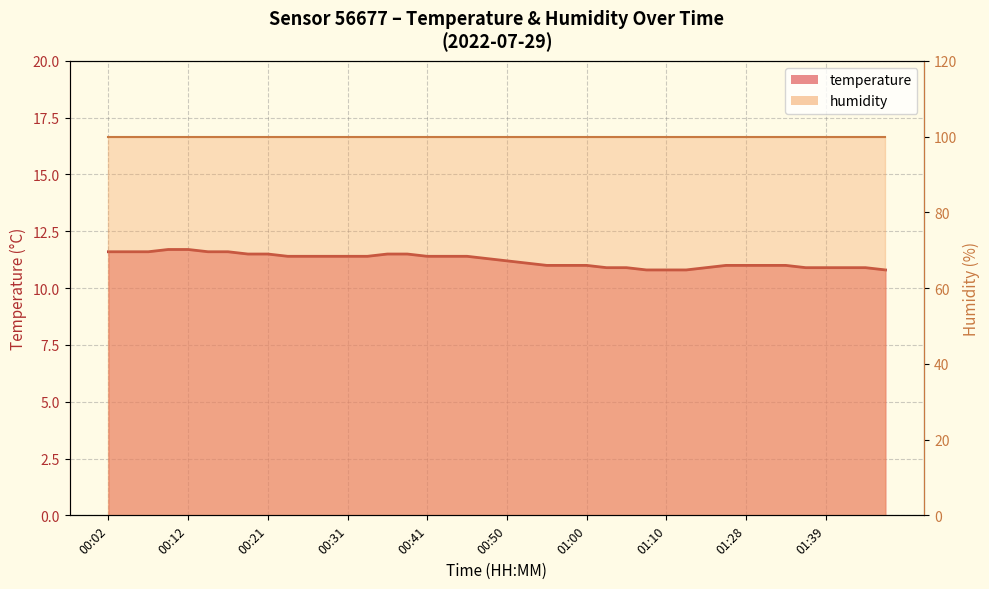

Reading left to right, what are all the values shown in this chart?

11.6	11.6	11.6	11.7	11.7	11.6	11.6	11.5	11.5	11.4	11.4	11.4	11.4	11.4	11.5	11.5	11.4	11.4	11.4	11.3	11.2	11.1	11.0	11.0	11.0	10.9	10.9	10.8	10.8	10.8	10.9	11.0	11.0	11.0	11.0	10.9	10.9	10.9	10.9	10.8